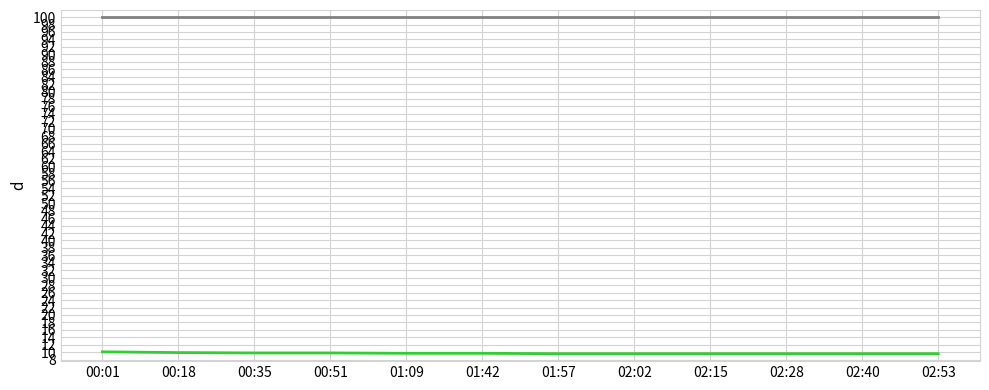

What position from the left is 02:02?

8